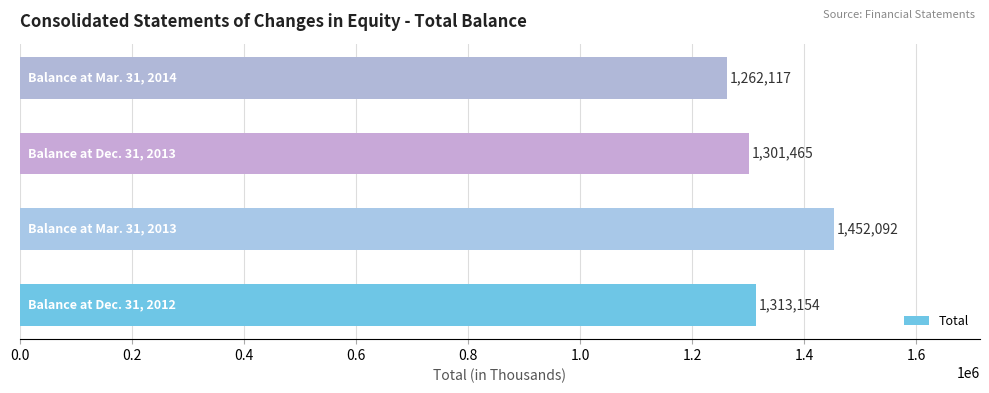

What is the smallest value displayed?

1262117